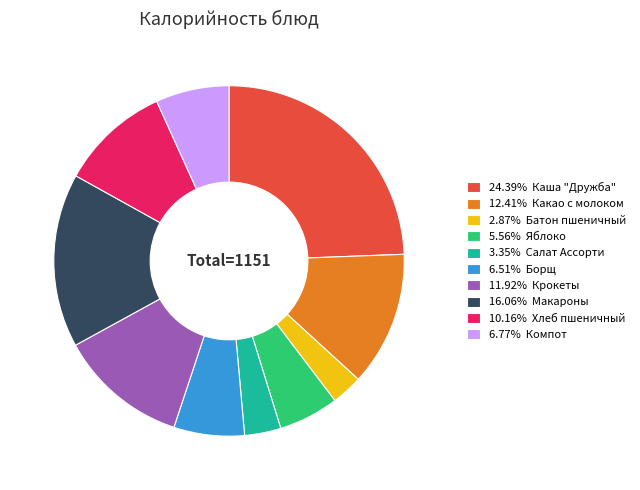

Is 16.06% Макароны the majority of the pie?

No